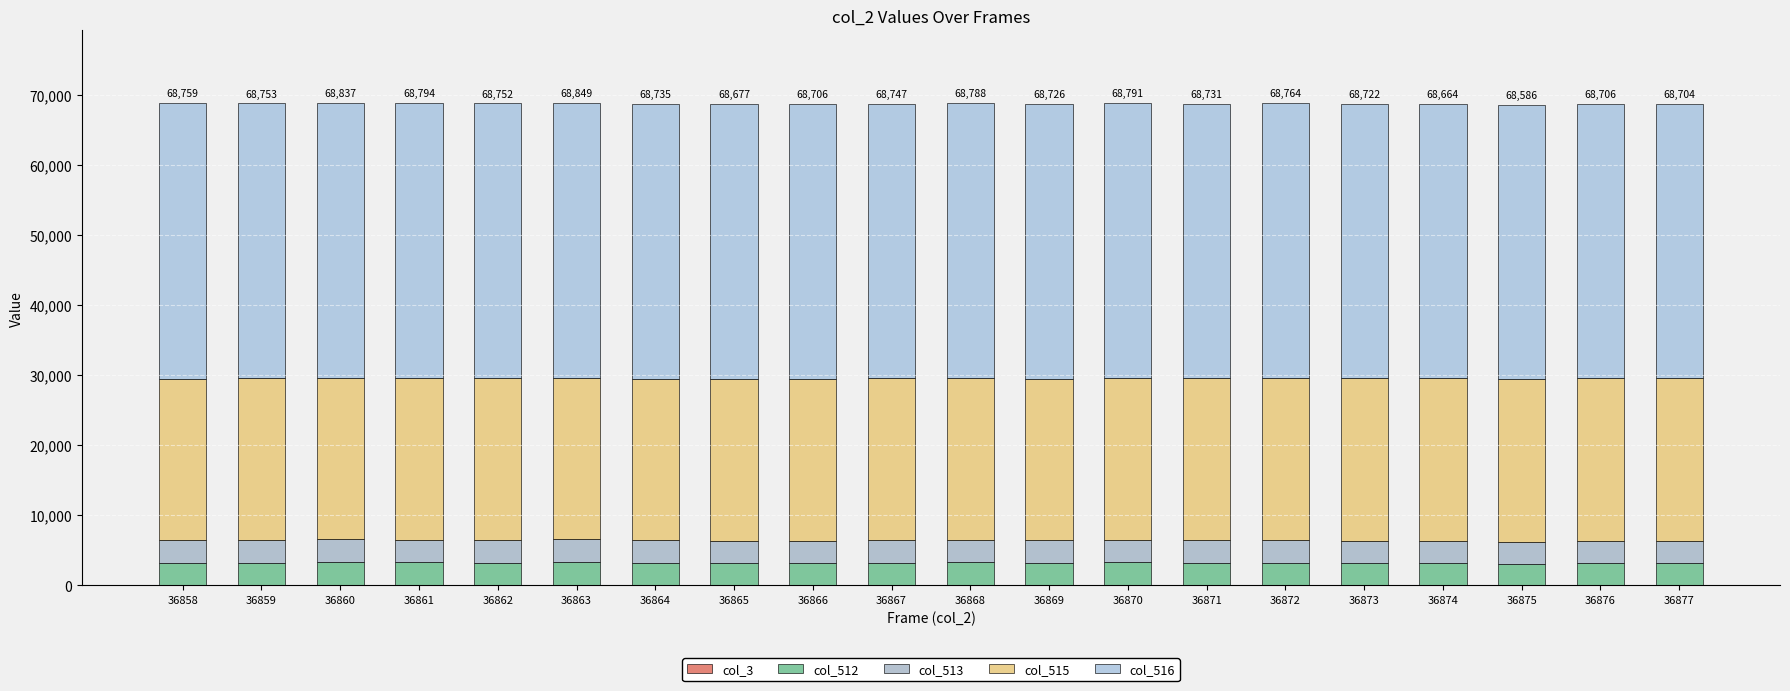

Does the chart contain any negative values?

No